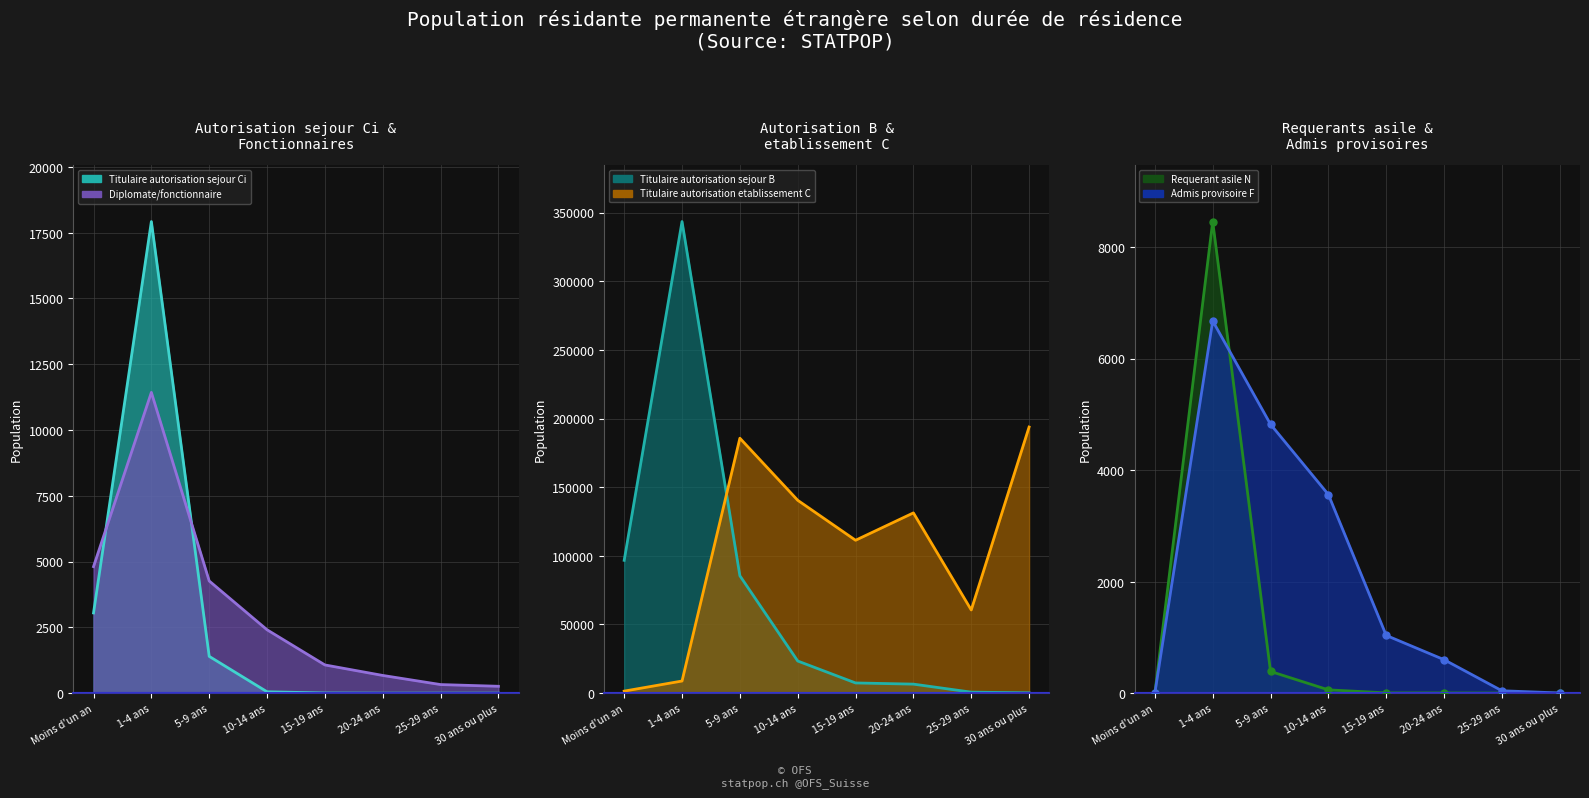

True or false: Requerant asile N has more than 2 points higher than both neighbors.

False